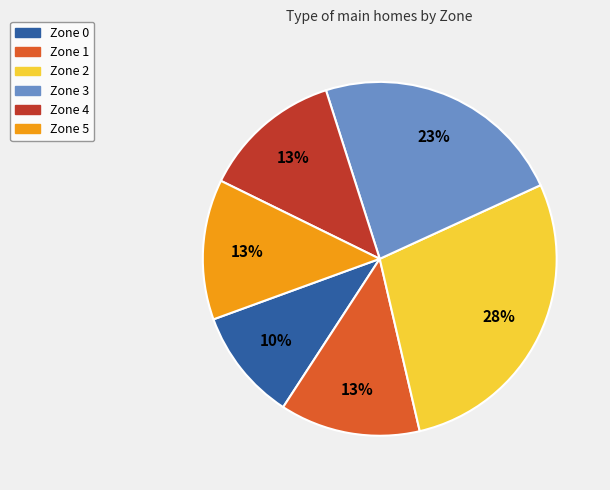

To the nearest percent, what portion does Zone 0 represent?

10%